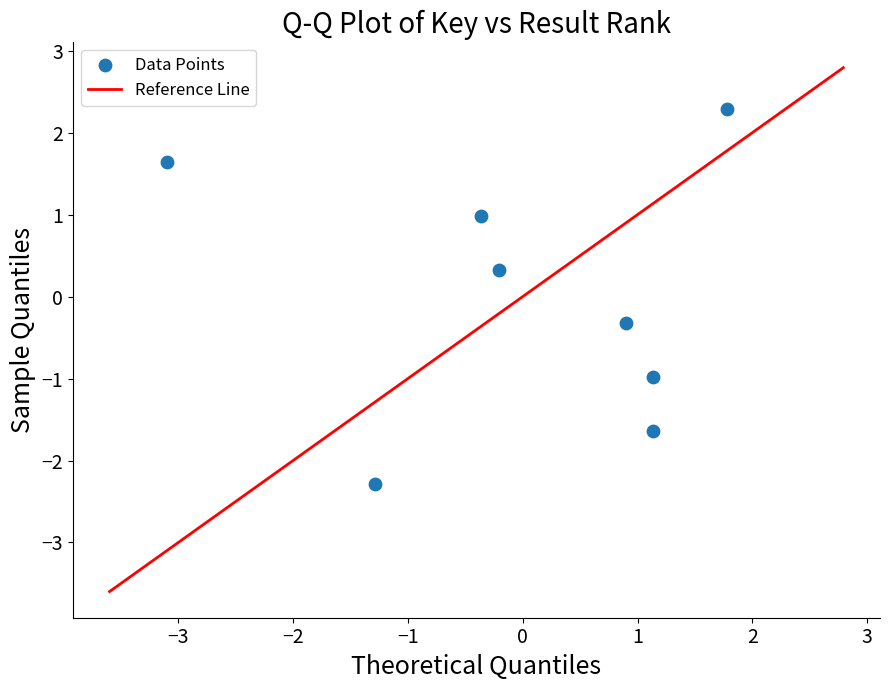

What is the range of X values (max minus min)?

4.9